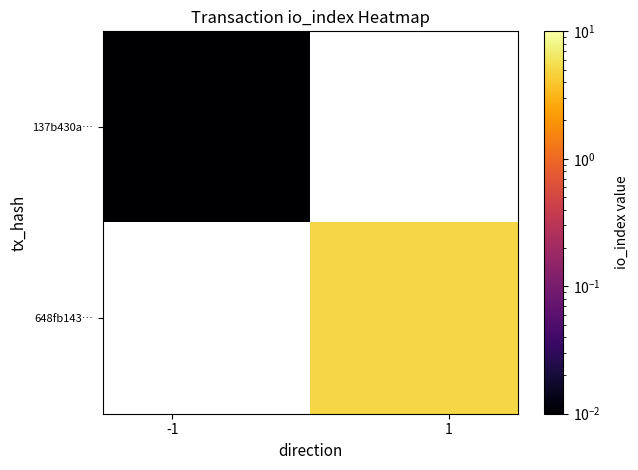

Rank the series by their average value, from lowest to highest.

137b430a…, 648fb143…